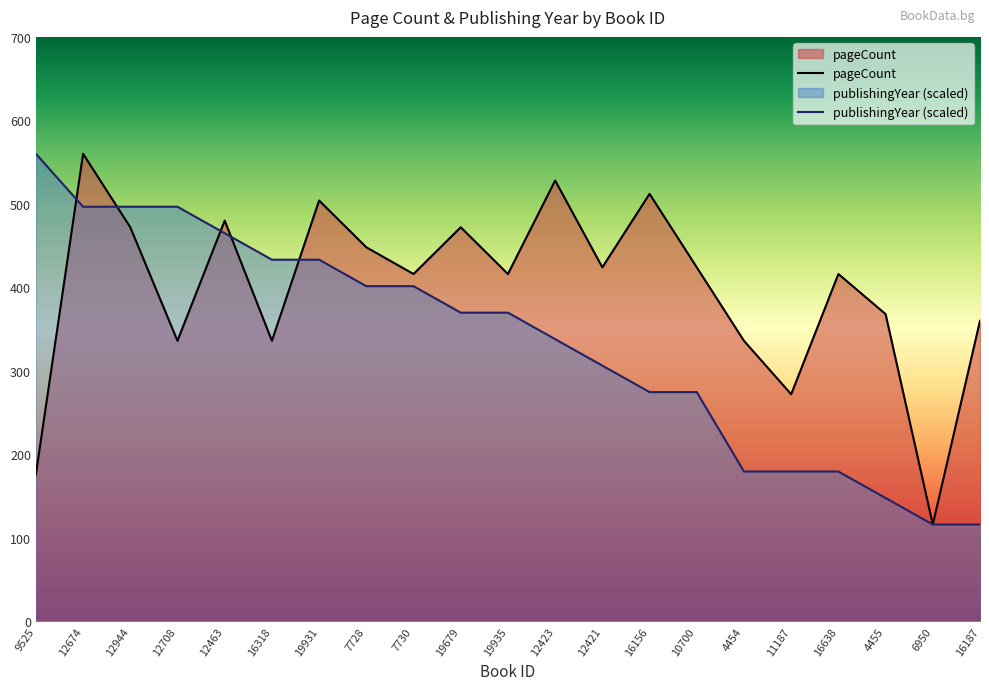

Between 12944 and 16318, which series saw the biggest shift?

pageCount